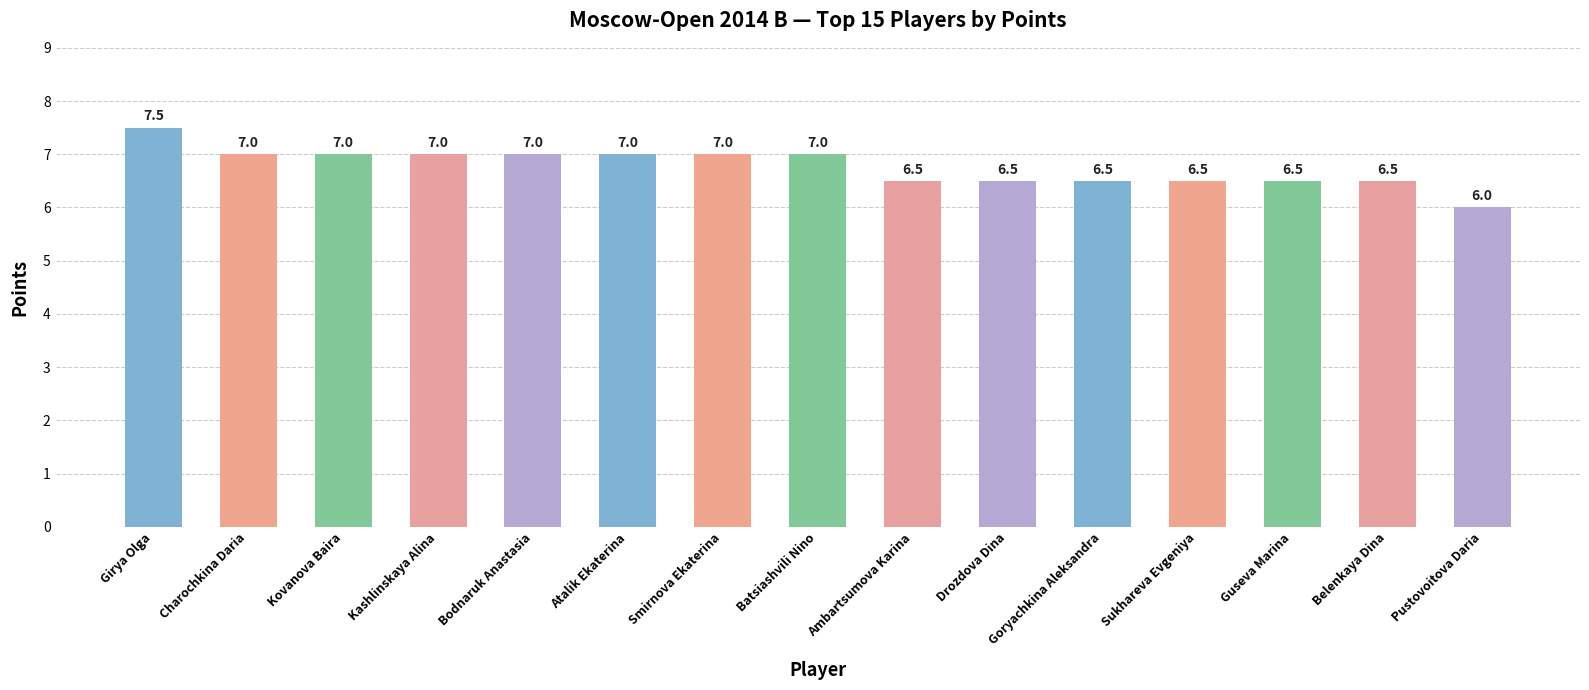

What is the change in value from Atalik Ekaterina to Goryachkina Aleksandra?

-0.5